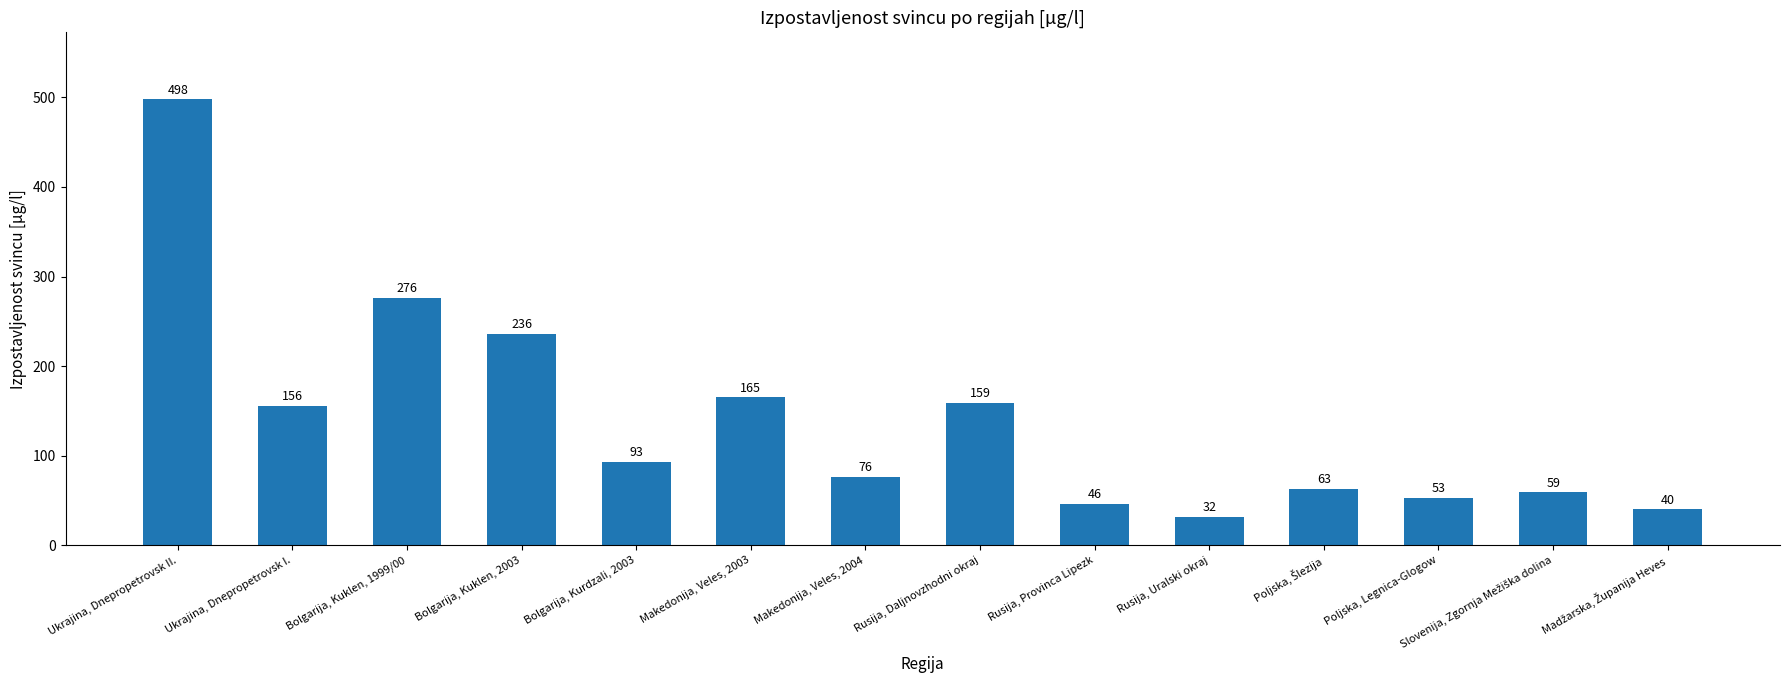

How many bars are there in total?

14